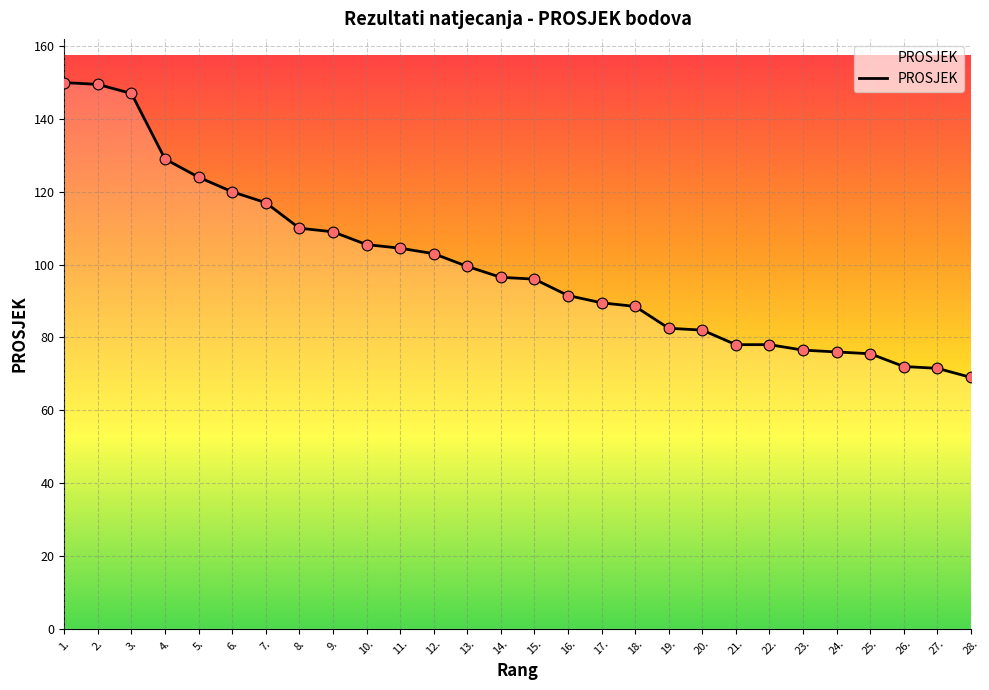

Which has a higher value, 1. or 21.?

1.